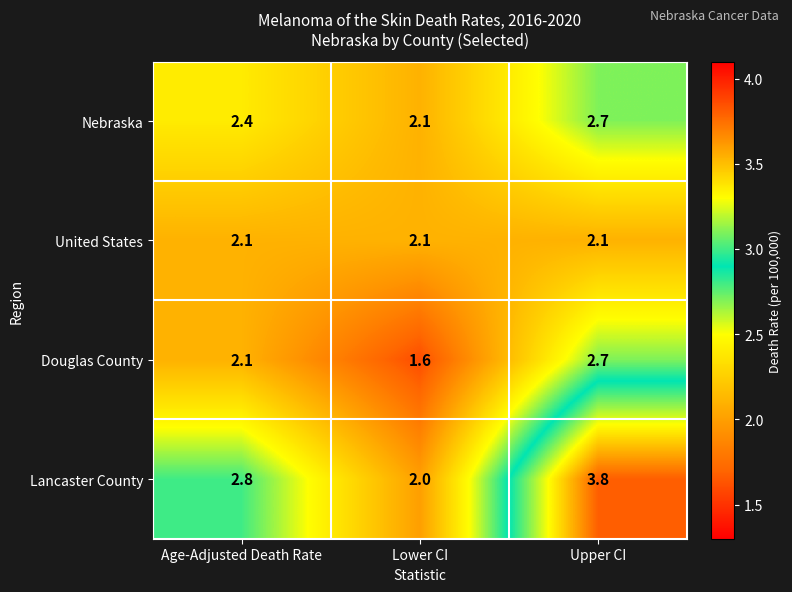

How many categories are shown in the chart?

3